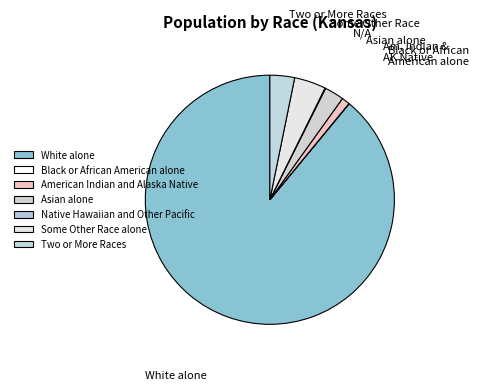

Which category accounts for the majority?

White alone